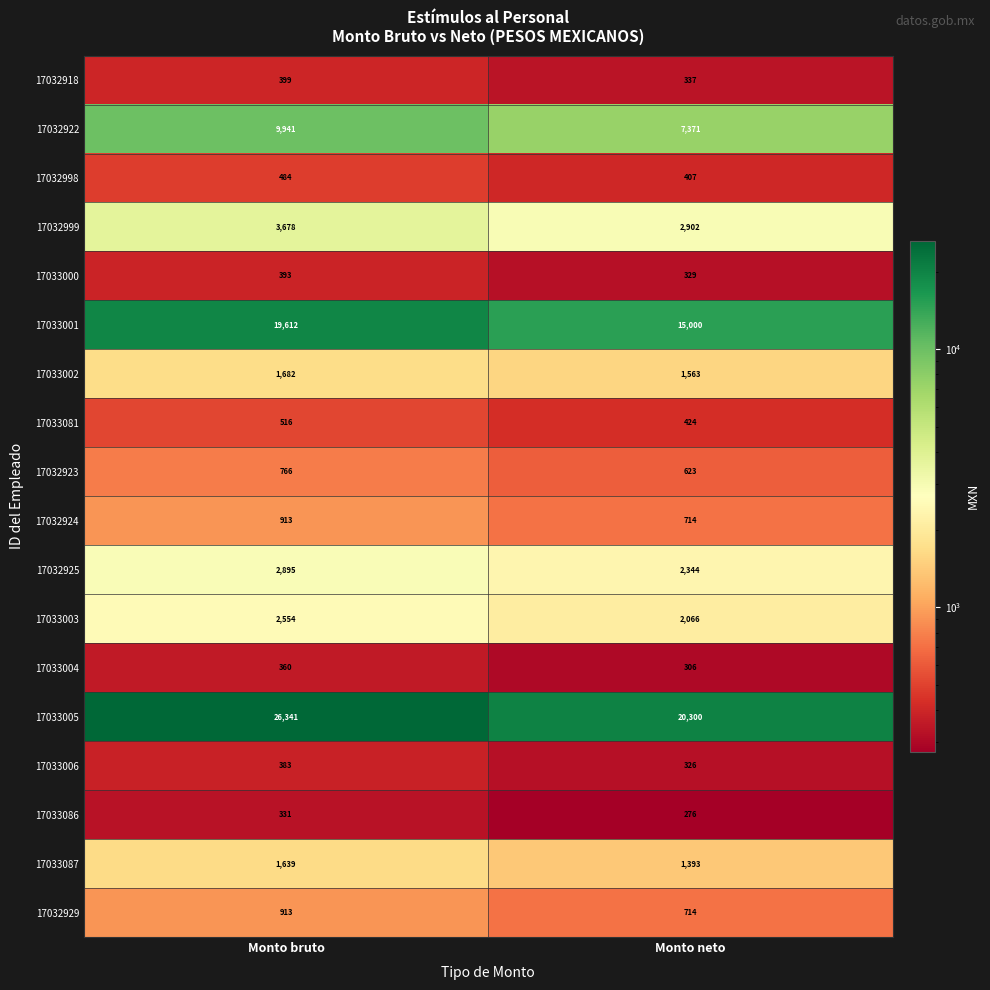

At which category is the sum across all series the highest?

Monto bruto